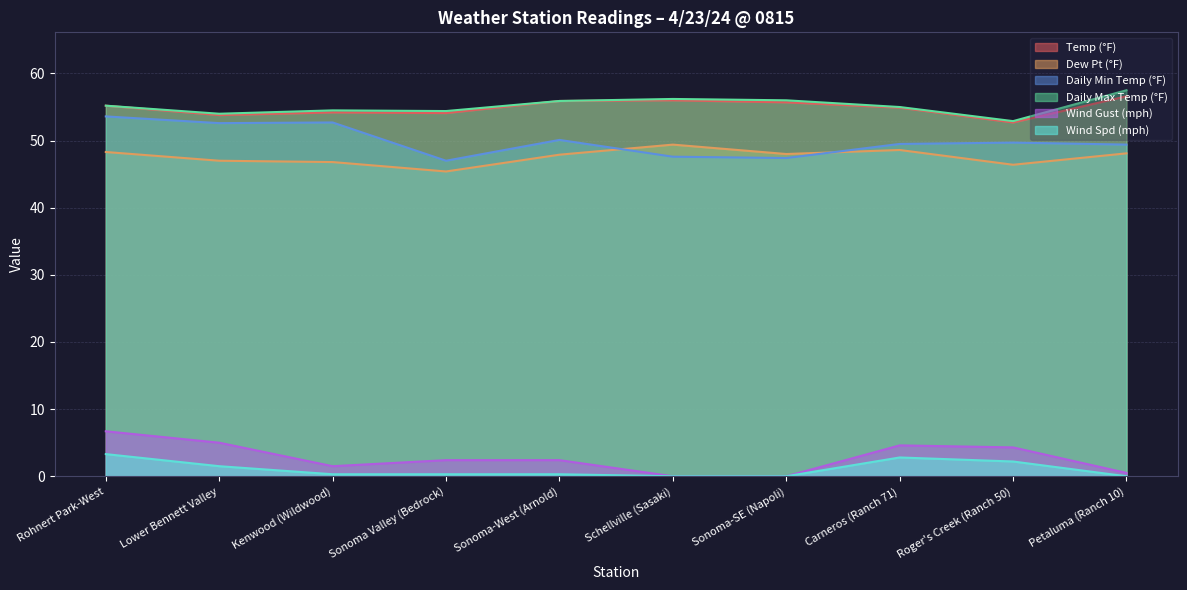

Does the chart have visible grid lines?

Yes